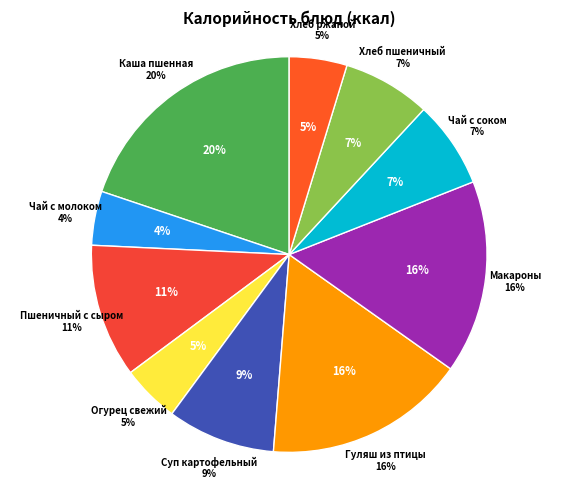

Which has a higher value, Чай с фруктовым соком or Чай с молоком?

Чай с фруктовым соком